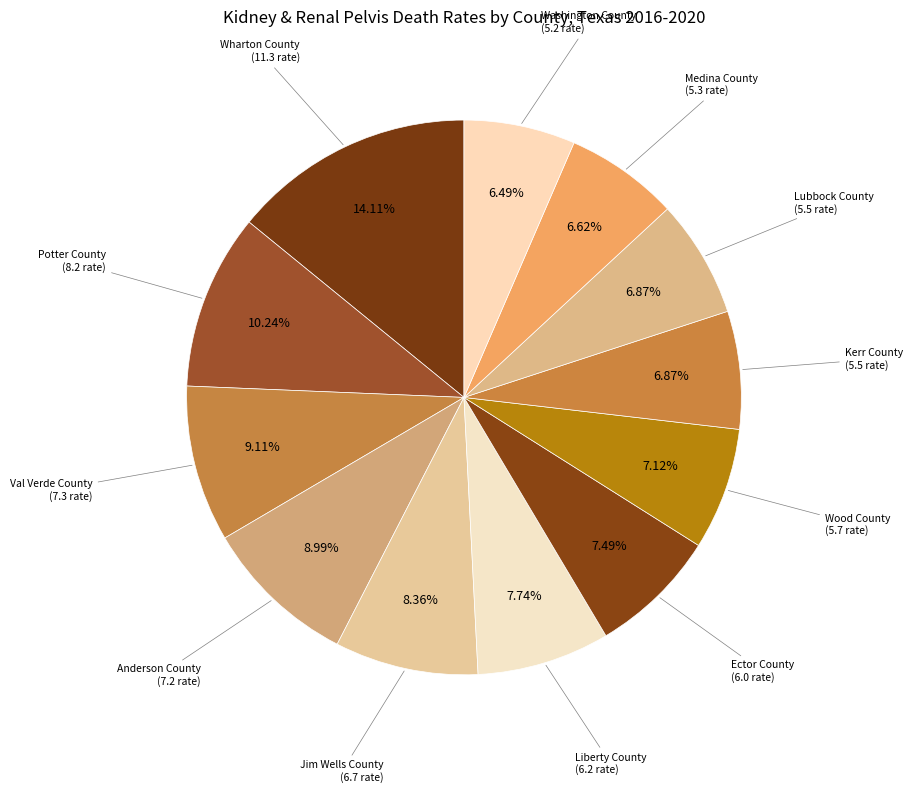

How many segments does this pie chart have?

12